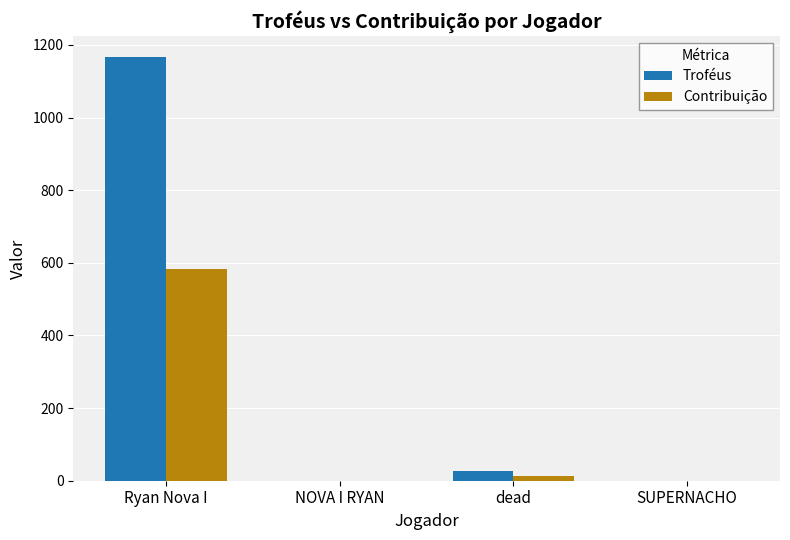

Does the chart contain stacked bars?

No